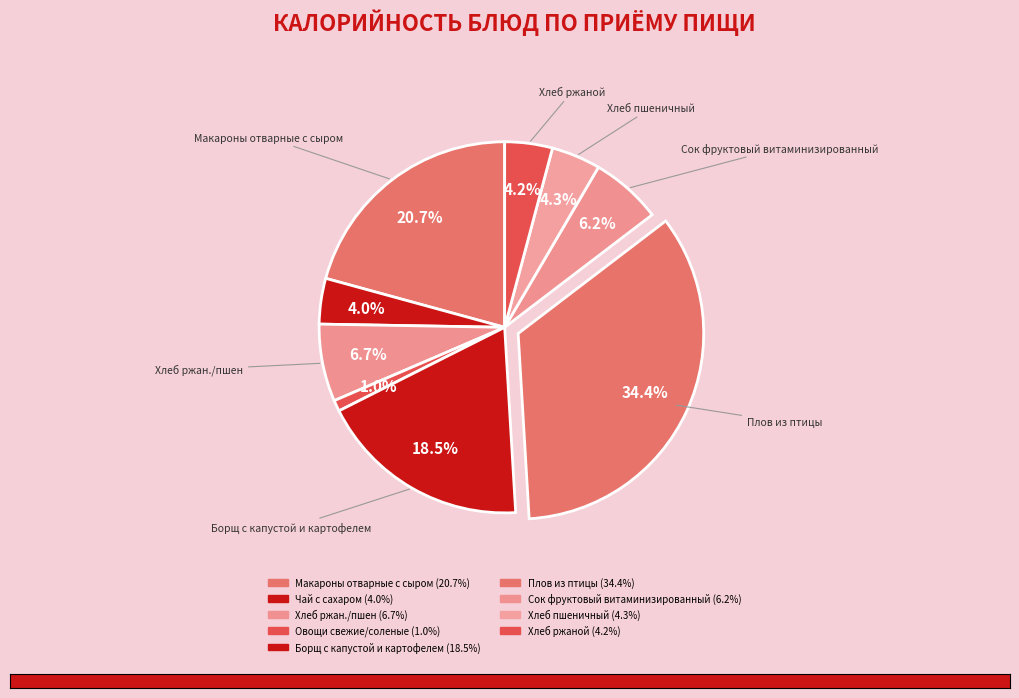

How many segments does this pie chart have?

9